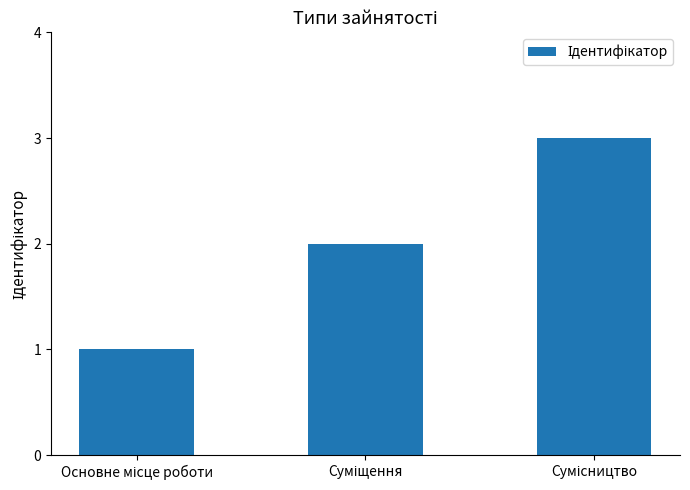

What is the sum of all values?

6